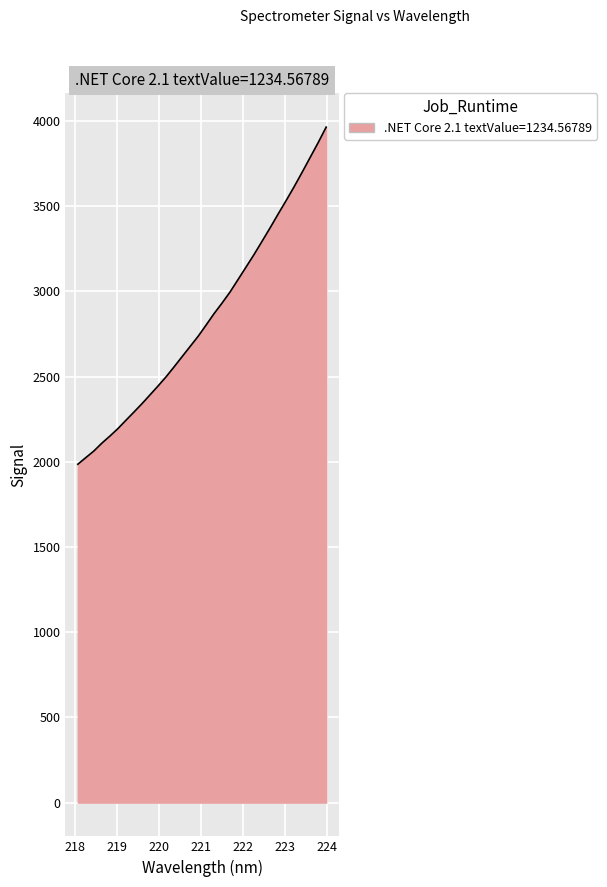

What is the difference between the maximum and minimum values?

1978.1